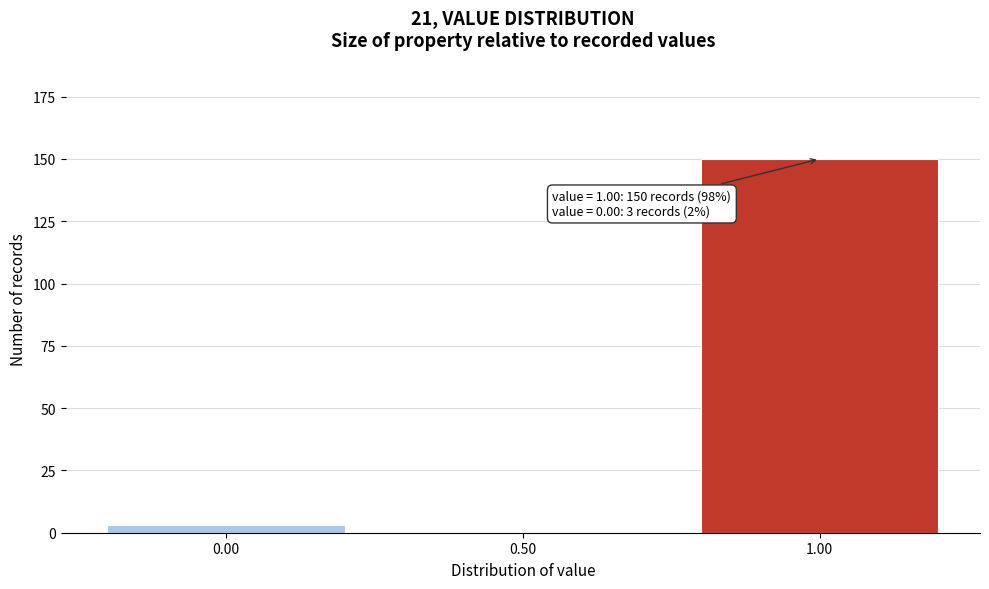

Reading right to left, extract all data points from this chart.

1.00=150	0.50=0	0.00=3